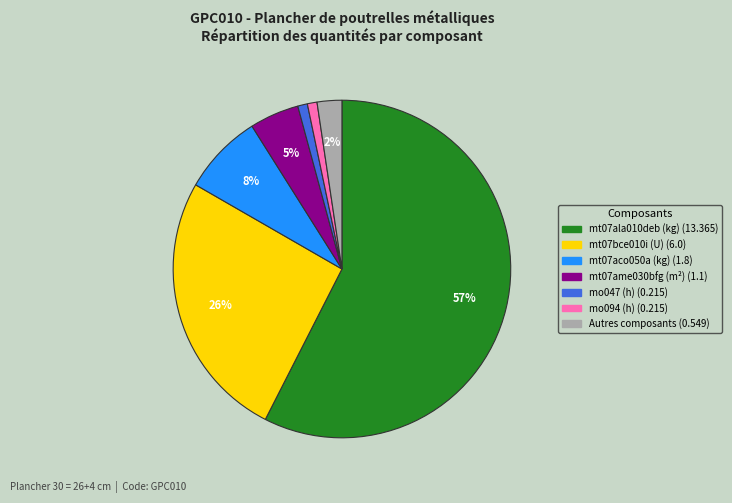

To the nearest percent, what is the average slice percentage?

14%